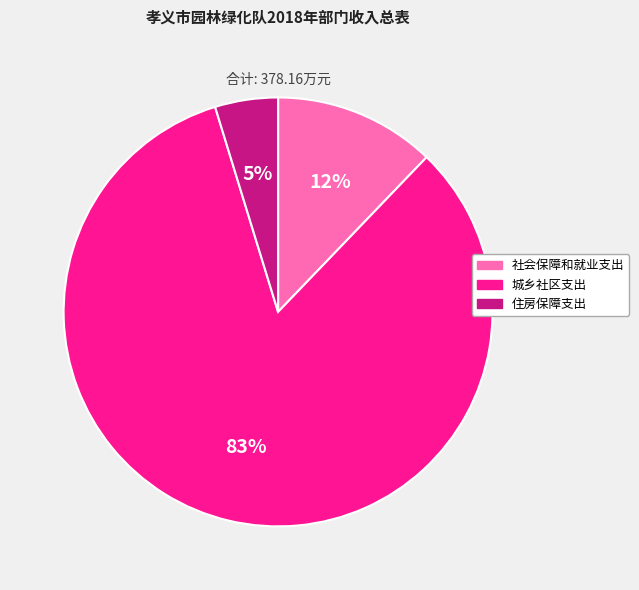

To the nearest percent, what portion does 城乡社区支出 represent?

83%